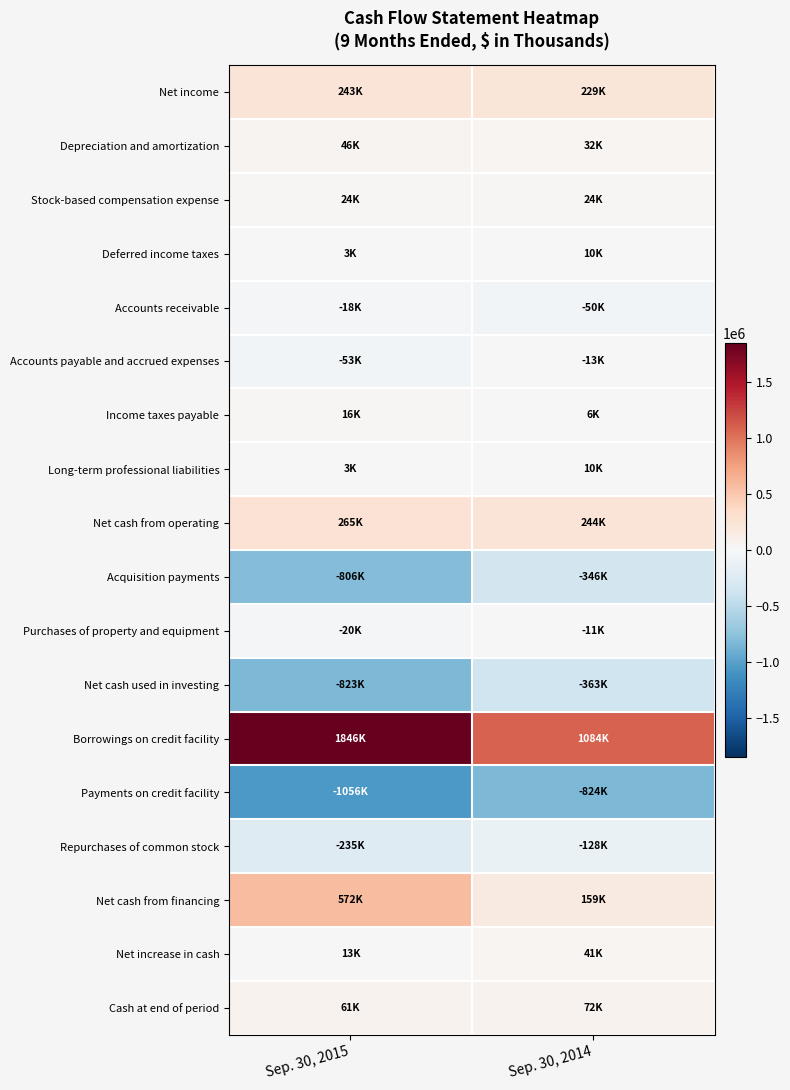

What is the greatest value displayed?

1846500